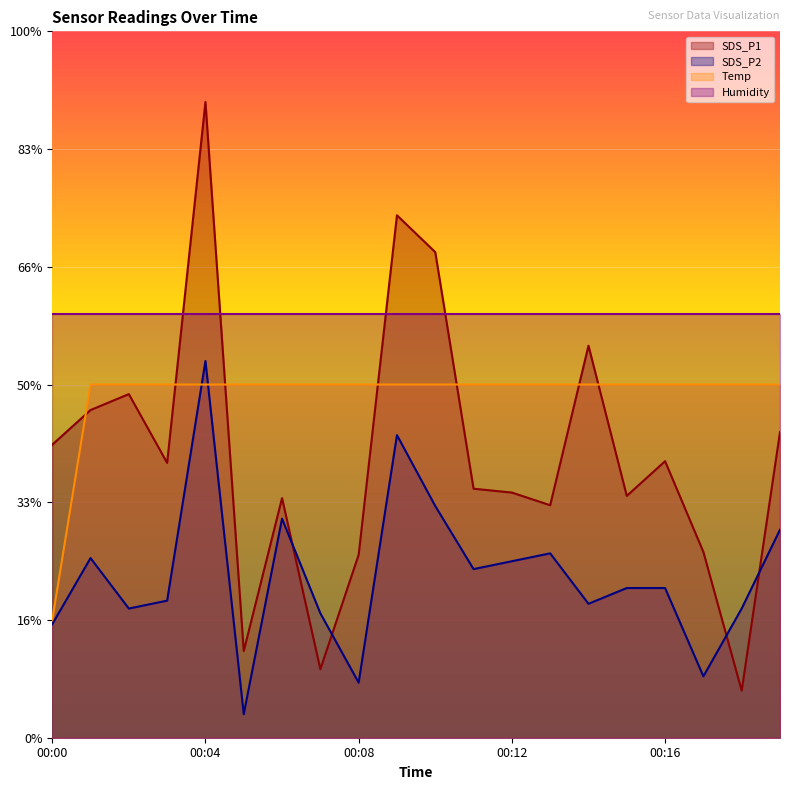

Does the chart display data point markers on the line(s)?

No